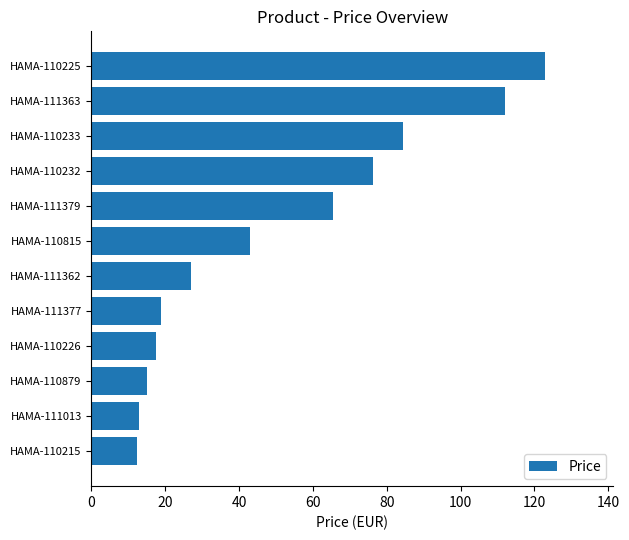

What is the sum of the values at HAMA-111363 and HAMA-110879?

127.0